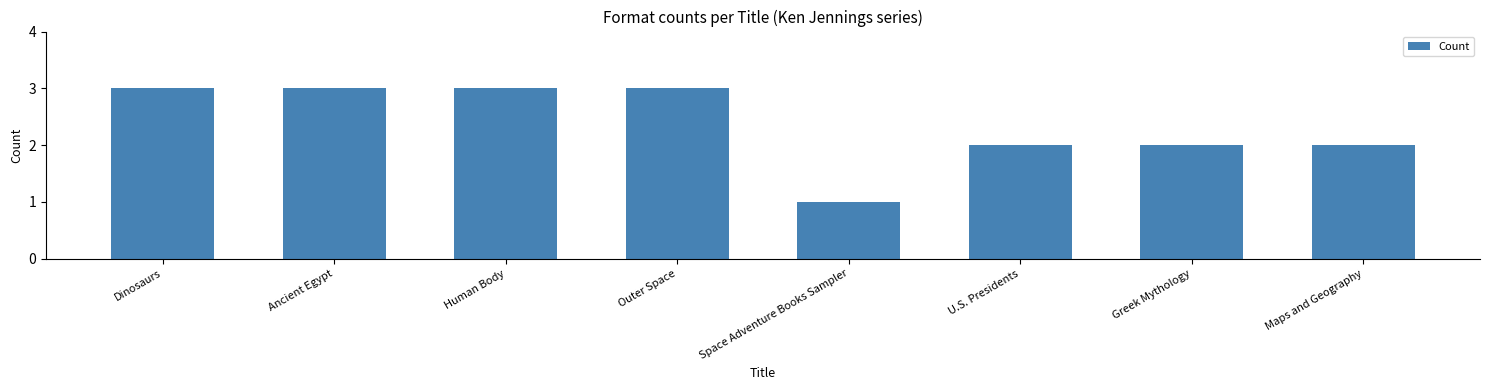

True or false: the data shows 2 at Space Adventure Books Sampler.

False